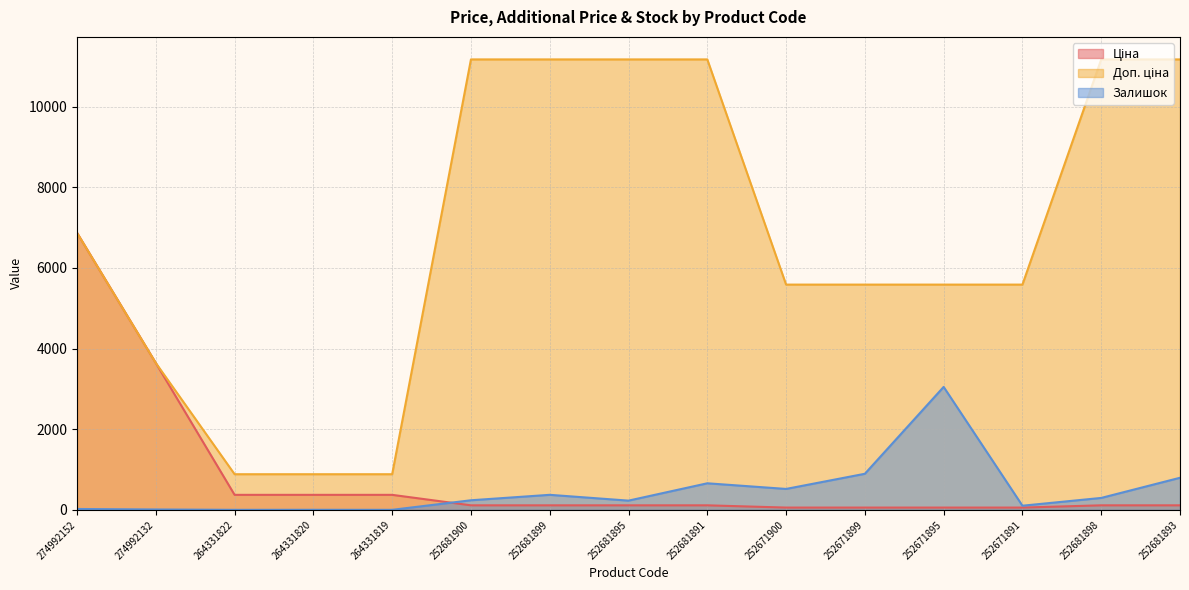

List the series in order of their peak value, lowest first.

Залишок, Ціна, Доп. ціна